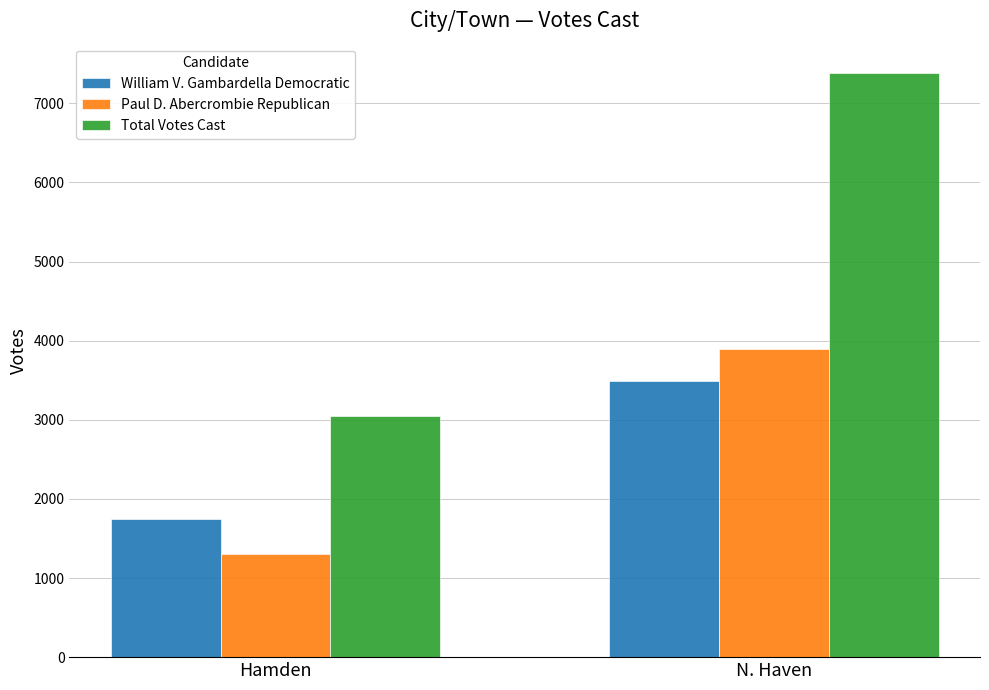

List the series in order of their peak value, lowest first.

William V. Gambardella Democratic, Paul D. Abercrombie Republican, Total Votes Cast